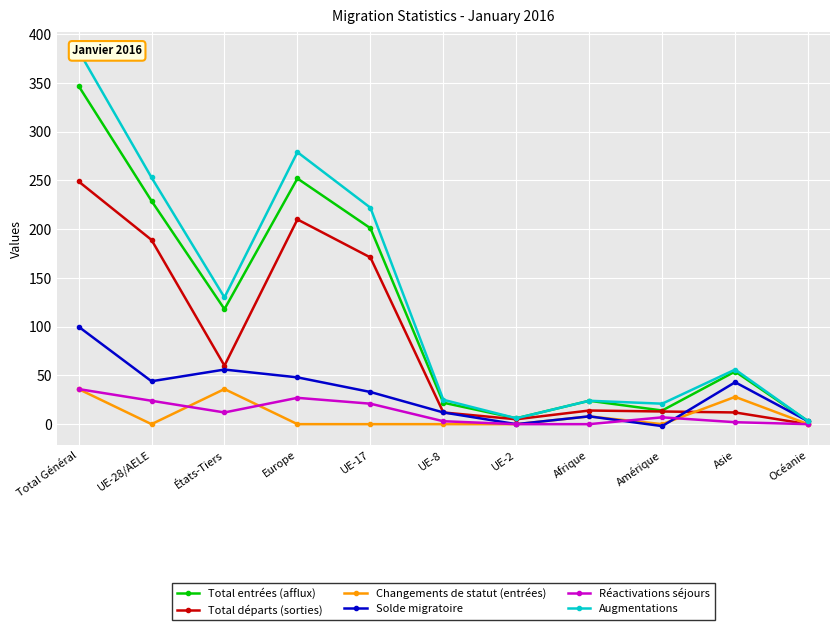

What is the sum of all Augmentations values?

1402